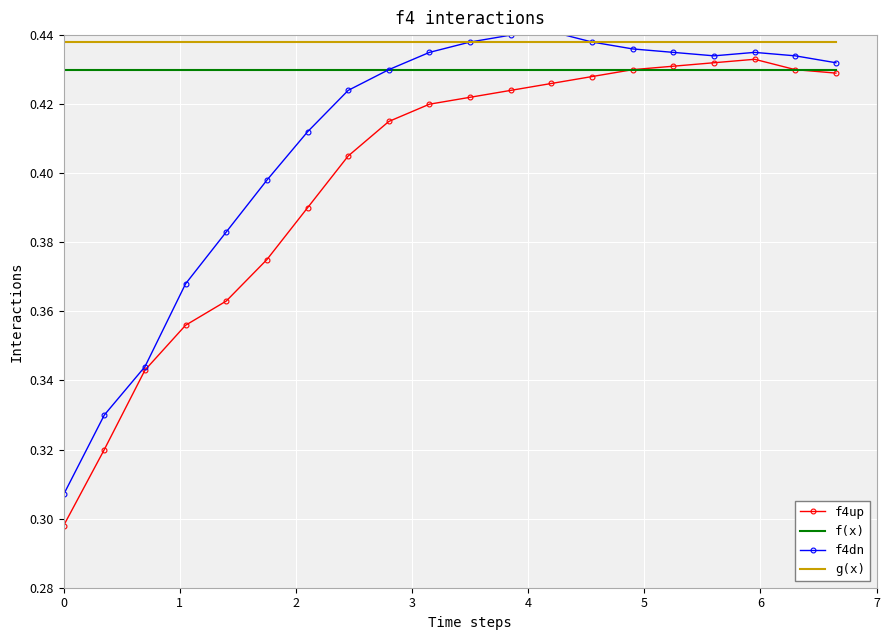

Which series has the largest total across all categories?

g(x)